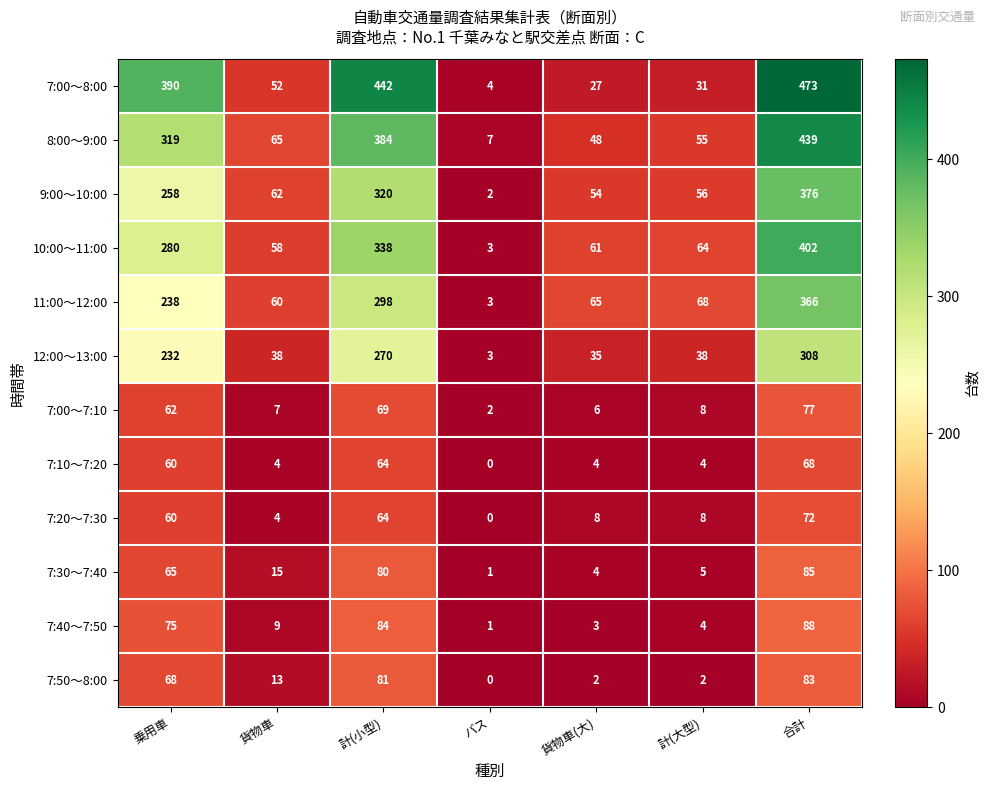

Count the number of categories in the chart.

7